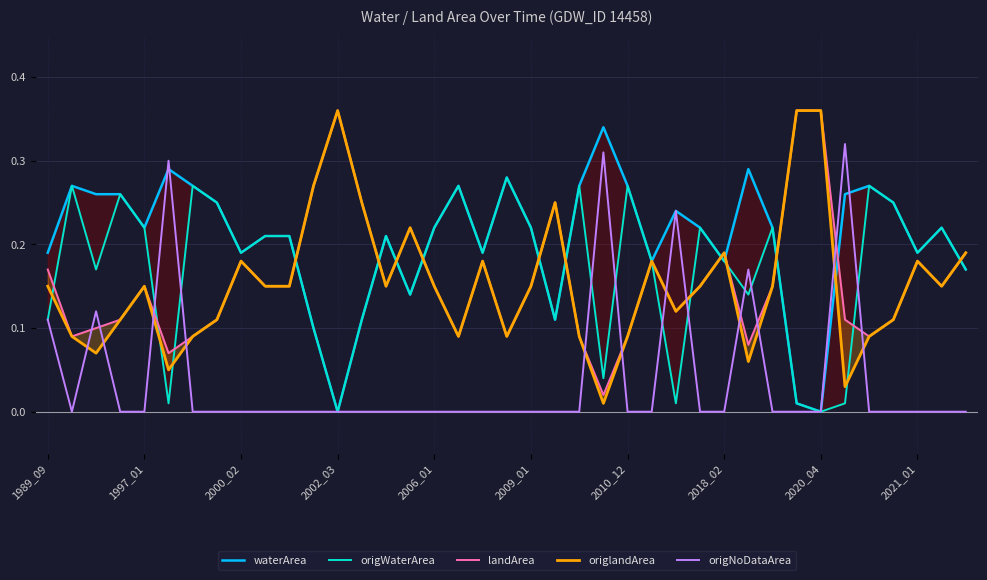

What is the label of the 30th point from the left?

29